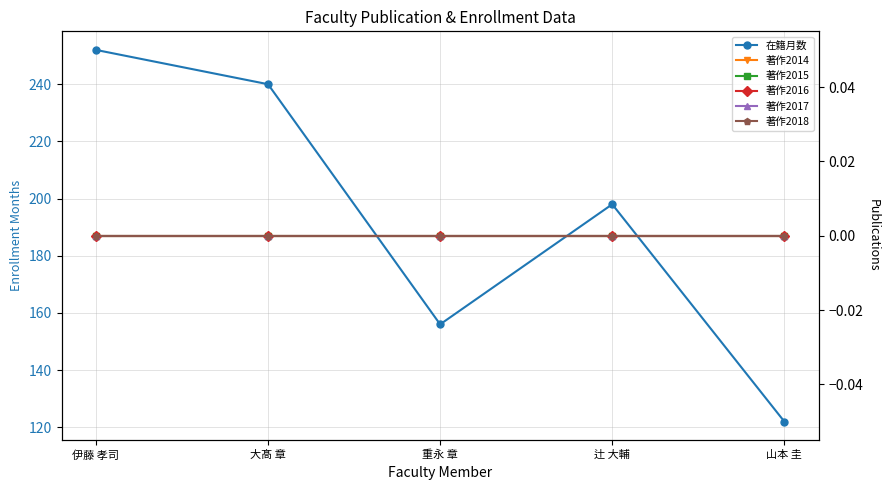

What is the greatest value displayed?

252